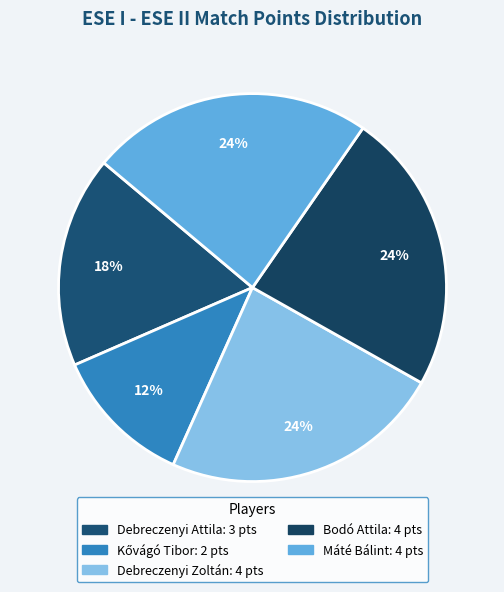

Does Debreczenyi Zoltán account for over 50% of the chart?

No